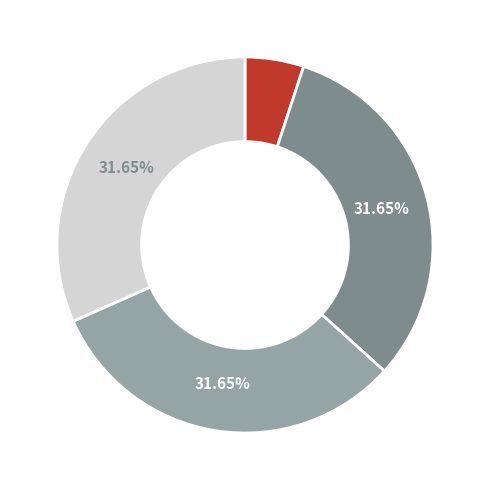

Is there a majority slice in this chart?

No